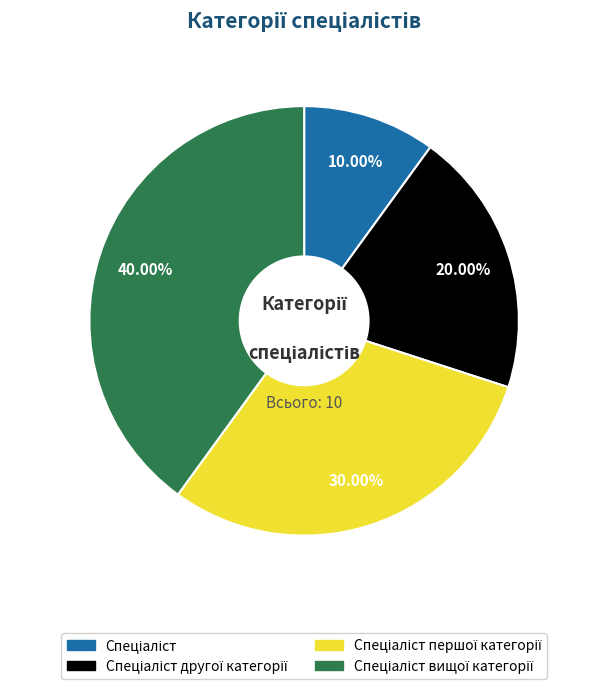

How many slices are in this pie chart?

4